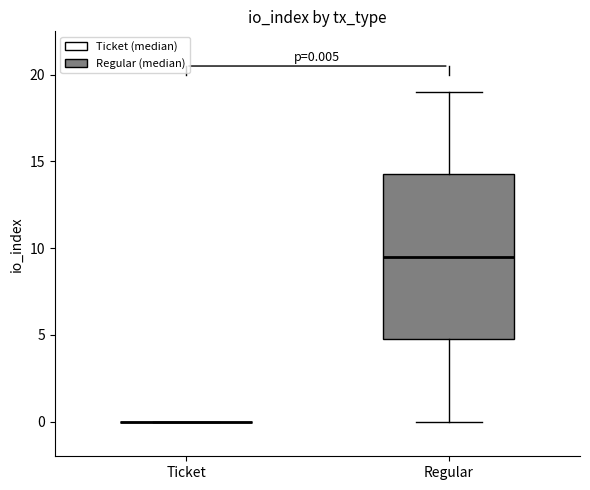

Which box is the tallest, from its lower edge to its upper edge?

Regular